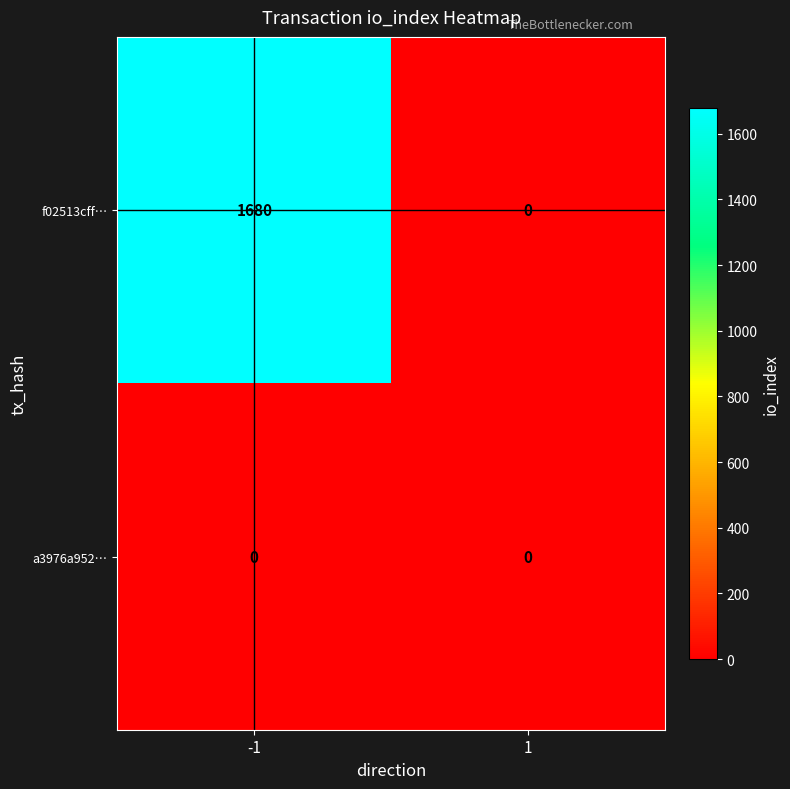

How many categories are shown in the chart?

2